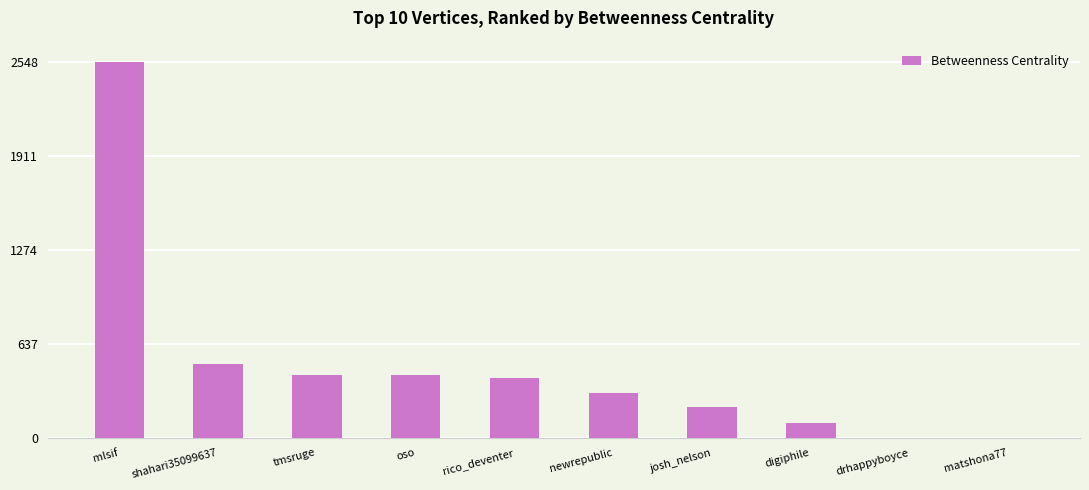

Are the bars horizontal?

No